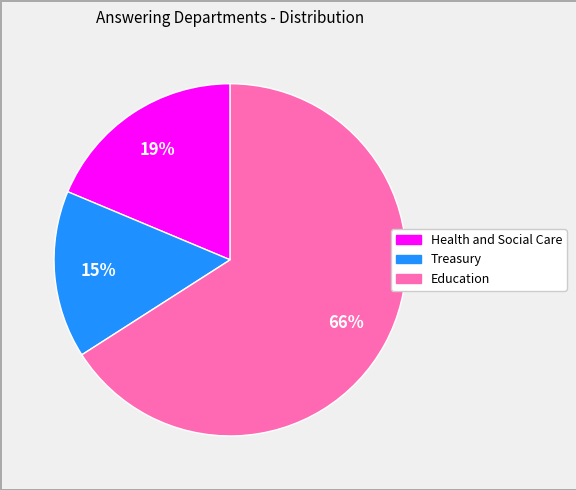

To the nearest percent, what is the average slice percentage?

33%